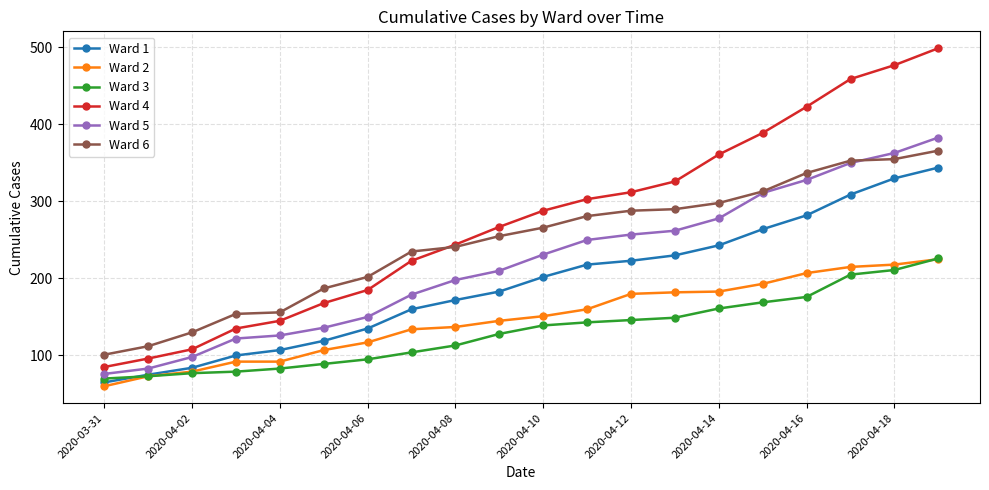

What is the difference between the maximum and minimum values in the Ward 5 series?

307